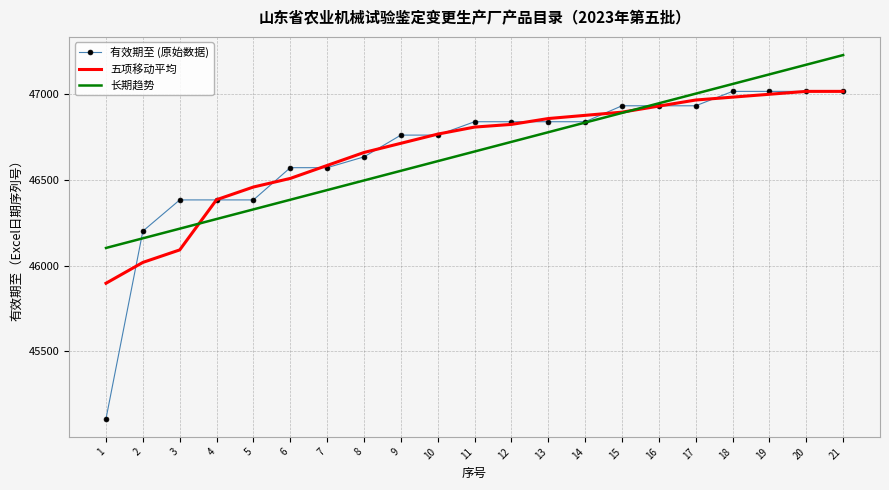

What is the total value across all series at 15?

140720.1